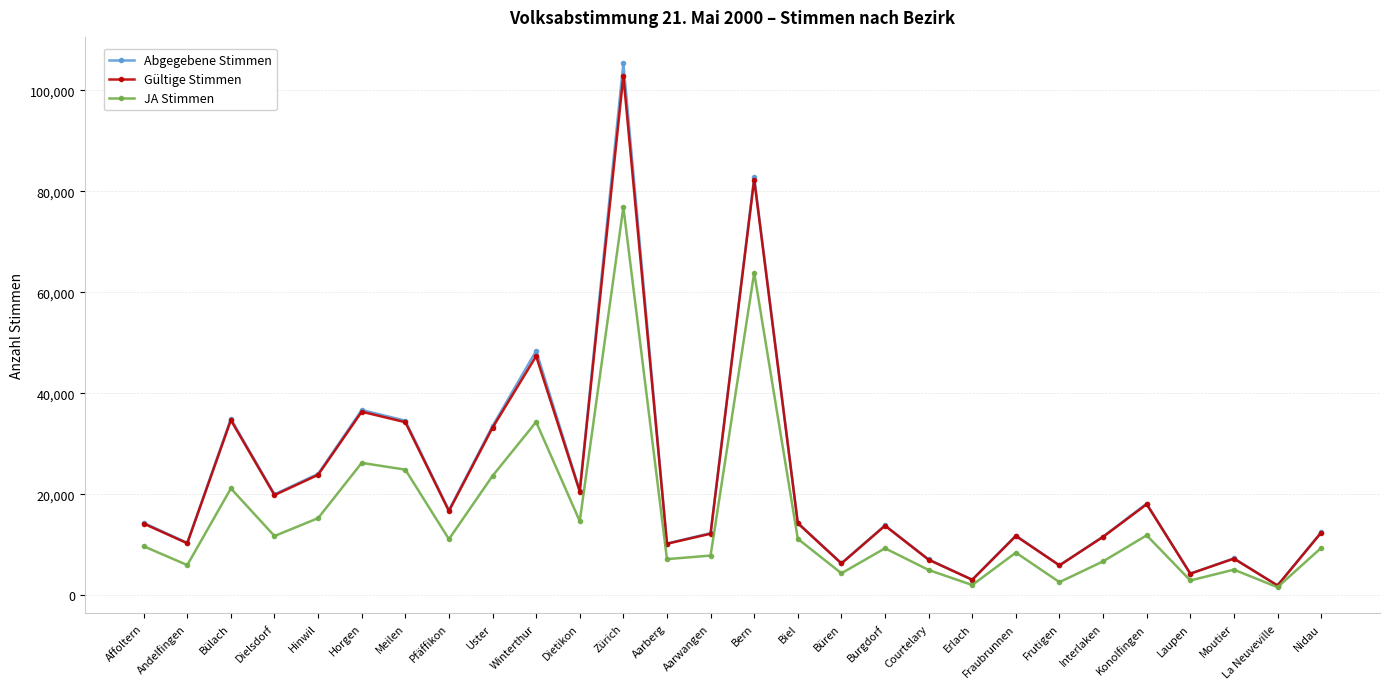

What is the minimum value for Gültige Stimmen?

1936